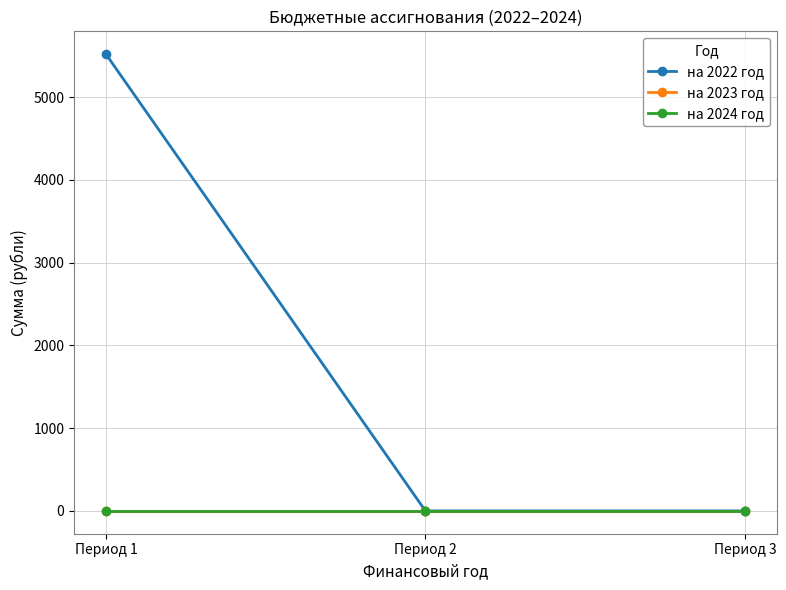

Which series has the largest total across all categories?

на 2022 год